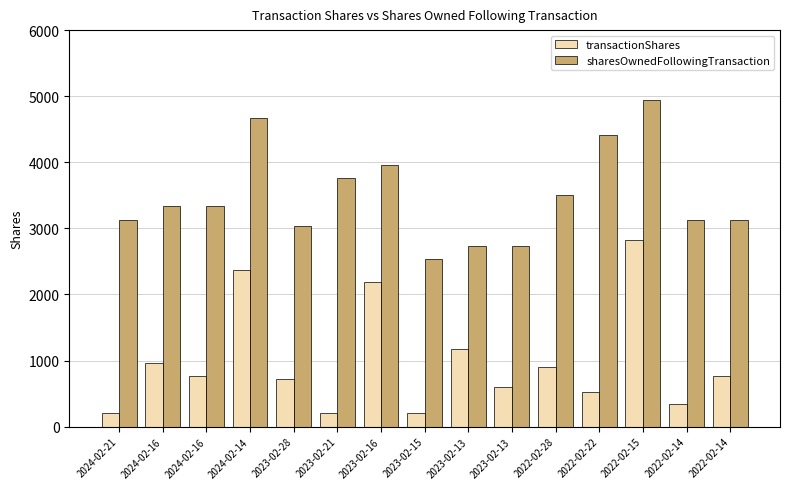

Does the chart contain any negative values?

No